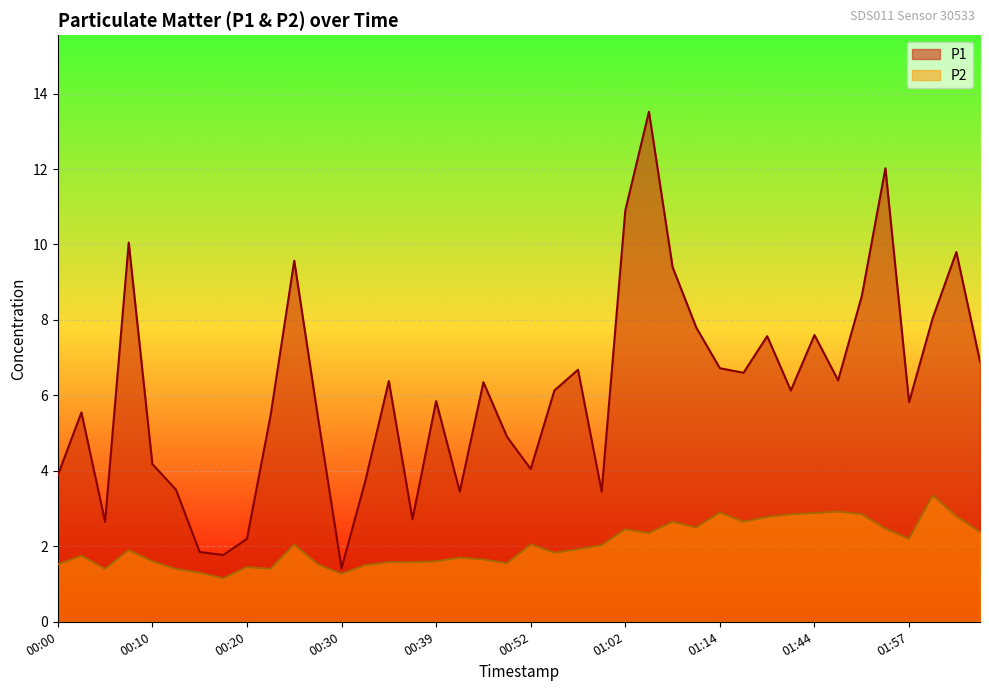

Reading left to right, what are all the values shown in this chart?

P1: 3.9	5.5	2.6	10.1	4.2	3.5	1.9	1.8	2.2	5.5	9.6	5.4	1.4	3.7	6.4	2.7	5.8	3.5	6.3	4.9	4.0	6.1	6.7	3.5	10.9	13.5	9.4	7.8	6.7	6.6	7.6	6.1	7.6	6.4	8.6	12.0	5.8	8.1	9.8	6.9
P2: 1.5	1.8	1.4	1.9	1.6	1.4	1.3	1.1	1.4	1.4	2.0	1.5	1.3	1.5	1.6	1.6	1.6	1.7	1.6	1.6	2.0	1.8	1.9	2.0	2.5	2.4	2.6	2.5	2.9	2.6	2.8	2.9	2.9	2.9	2.9	2.5	2.2	3.4	2.8	2.4